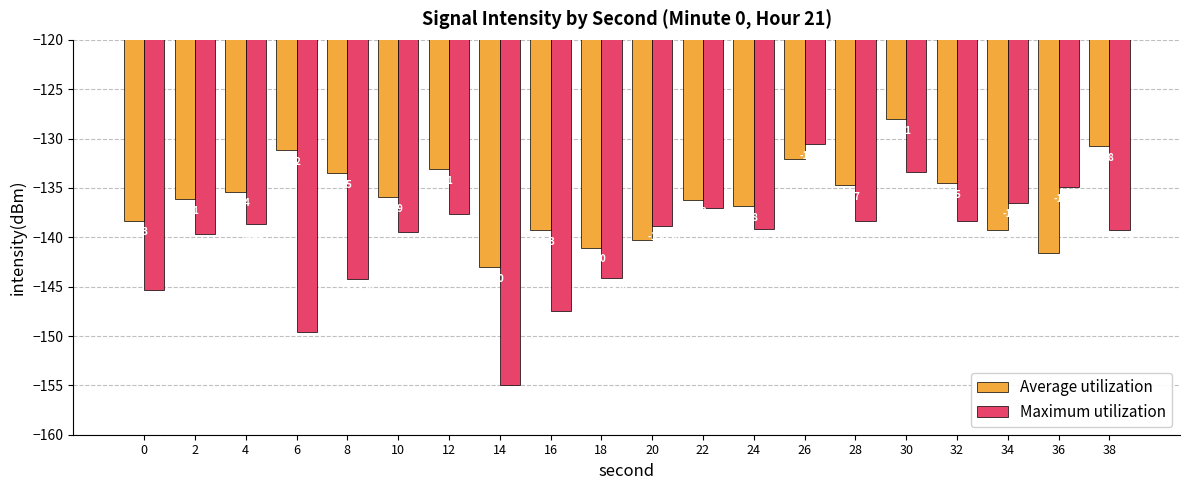

What are all the series names shown in the legend?

Average utilization, Maximum utilization